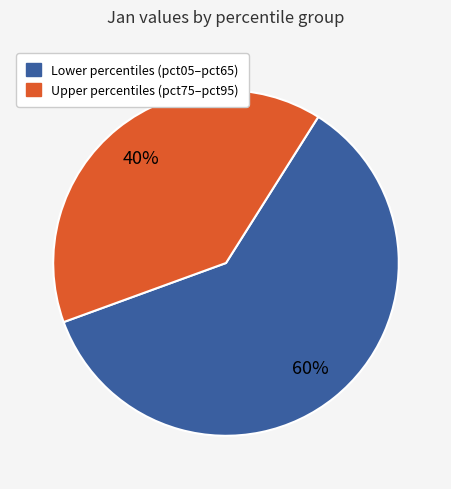

Is there a majority slice in this chart?

Yes